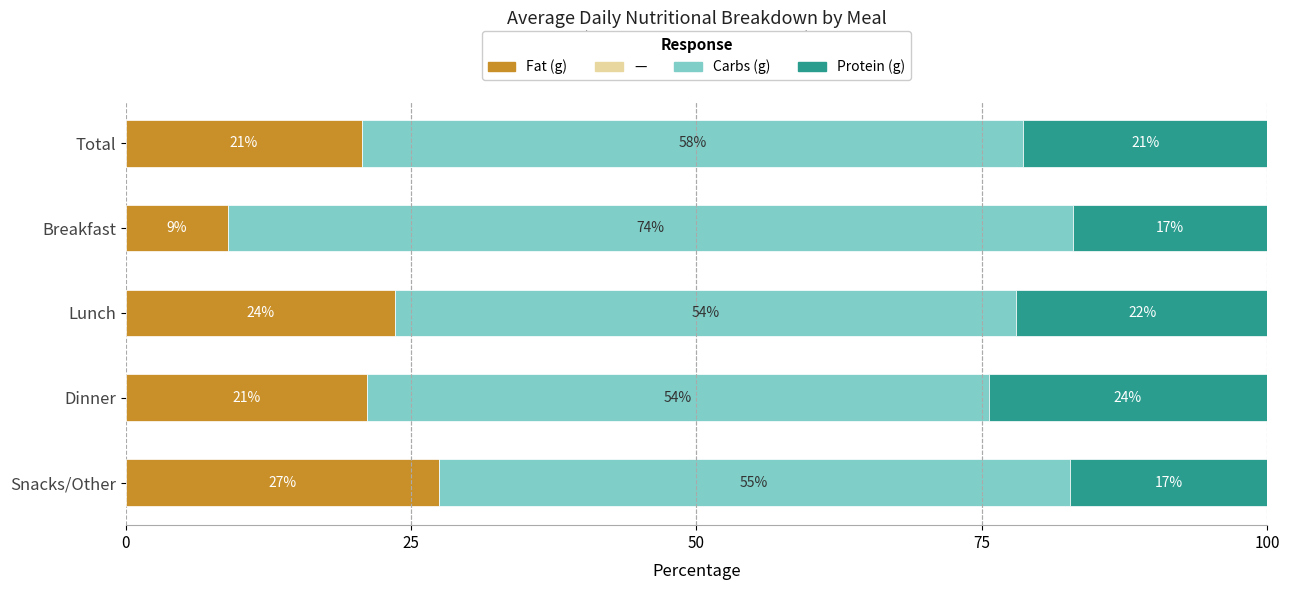

What is the average value of the Fat (g) series?

20.4